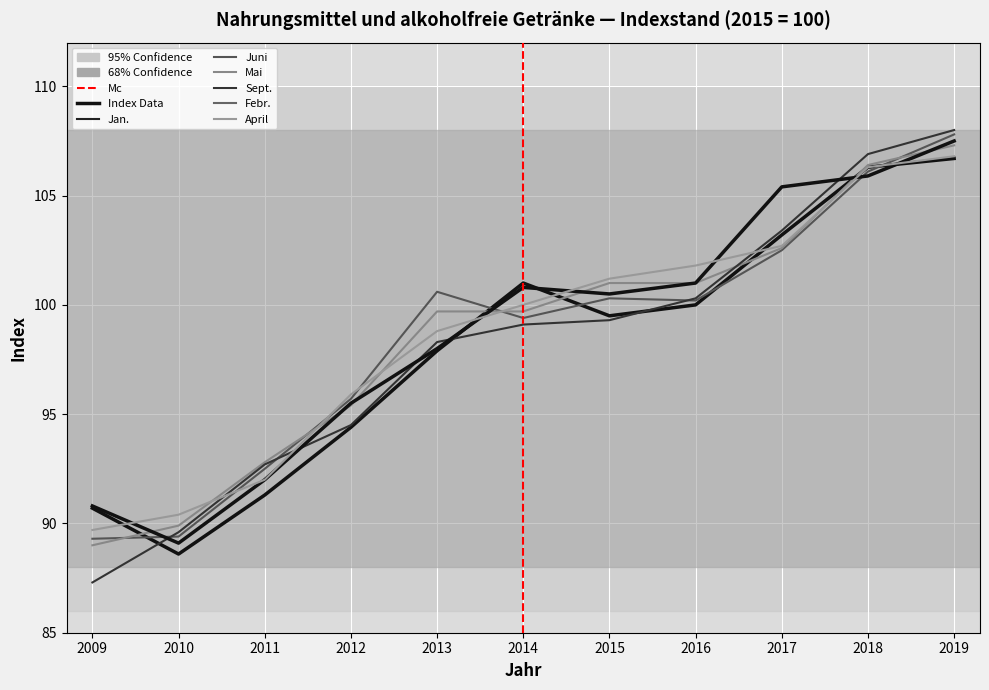

What is the sum of all Jan. values?

1079.6